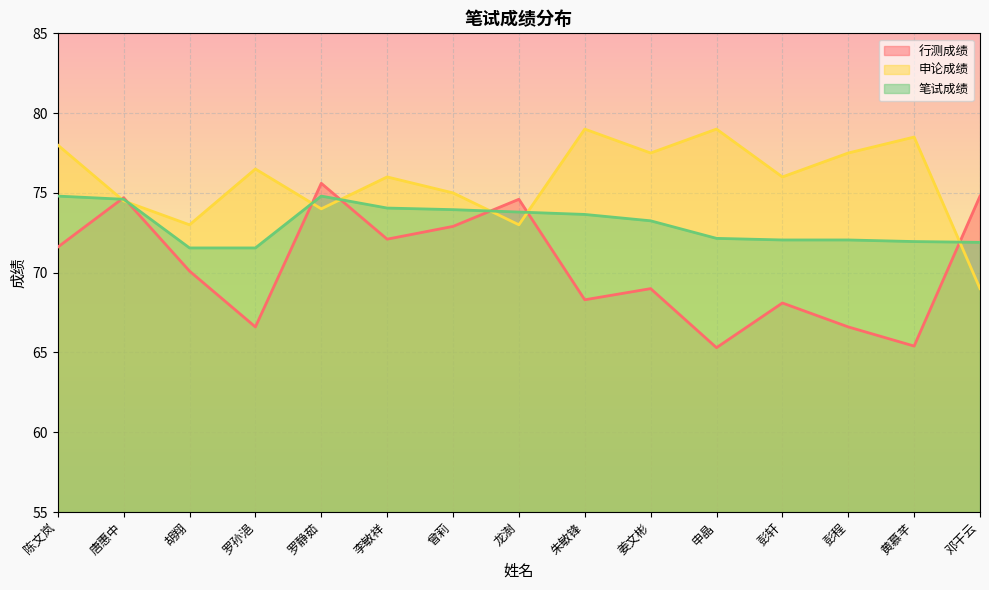

At 申晶, list the series in order from smallest to largest.

行测成绩, 笔试成绩, 申论成绩